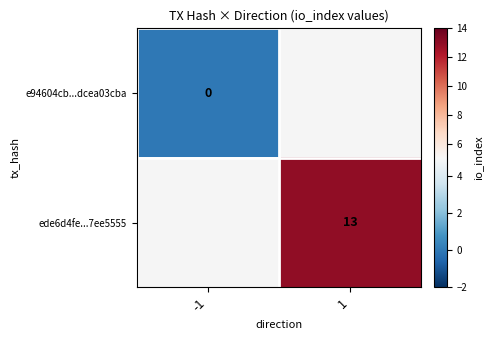

The ede6d4fe...7ee5555 series shows 21 at 1. True or false?

False